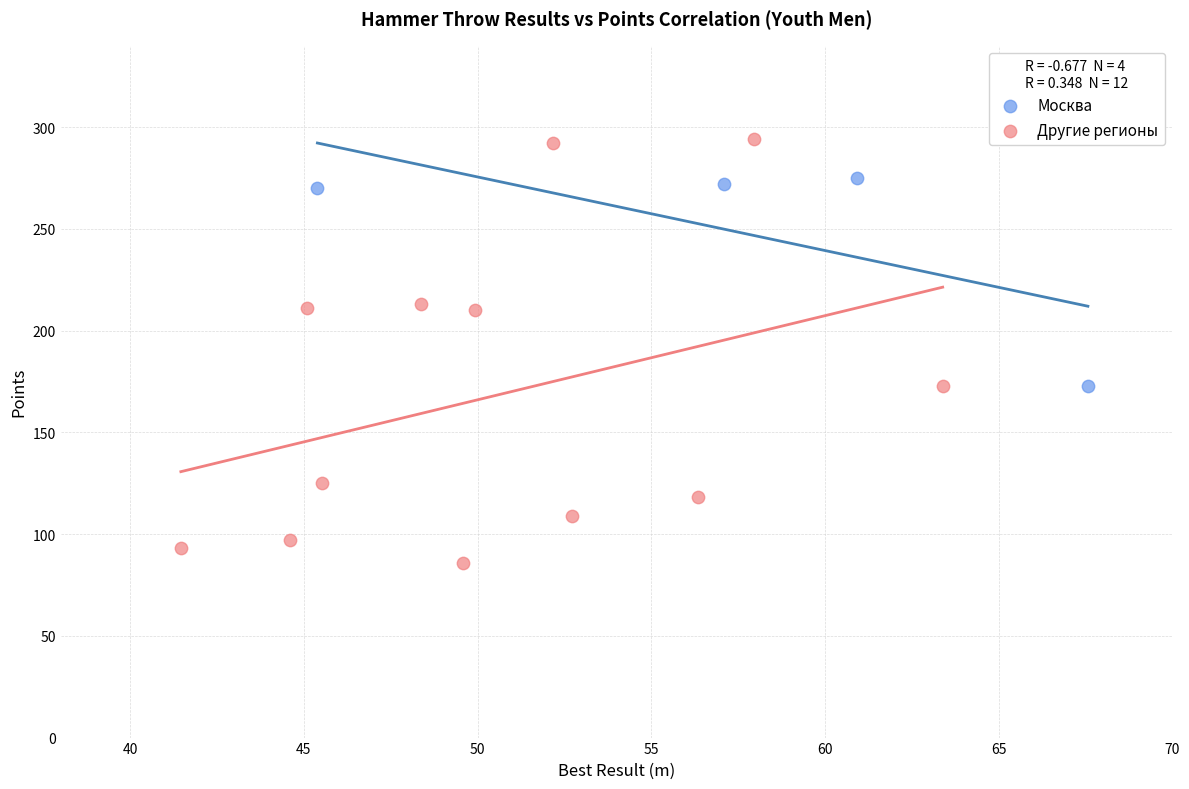

Which series contains the highest Y value?

Другие регионы